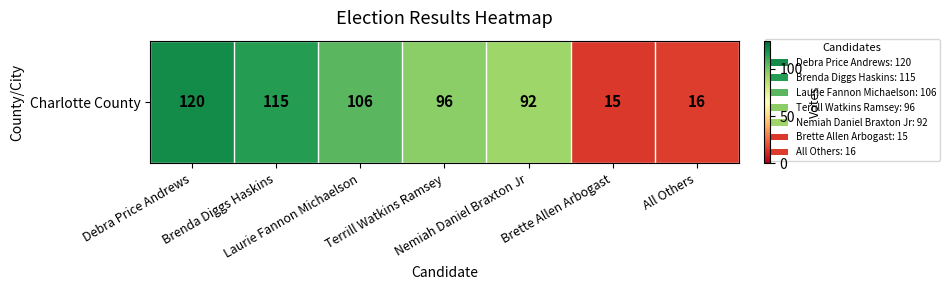

List the labels in order of value, largest first.

Debra Price Andrews, Brenda Diggs Haskins, Laurie Fannon Michaelson, Terrill Watkins Ramsey, Nemiah Daniel Braxton Jr, All Others, Brette Allen Arbogast